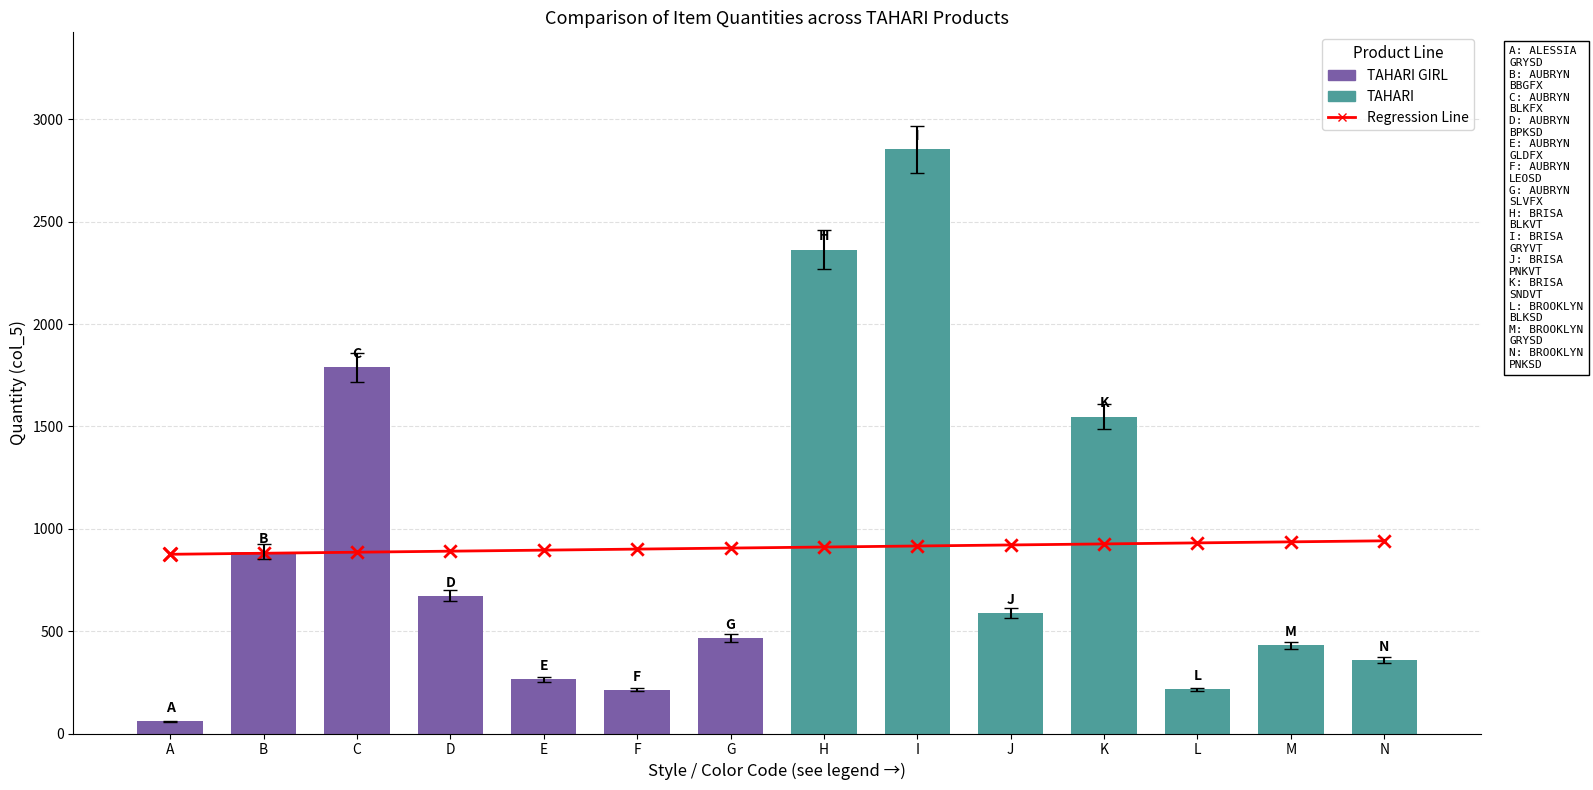

At how many categories does at least one series exceed 2641?

1